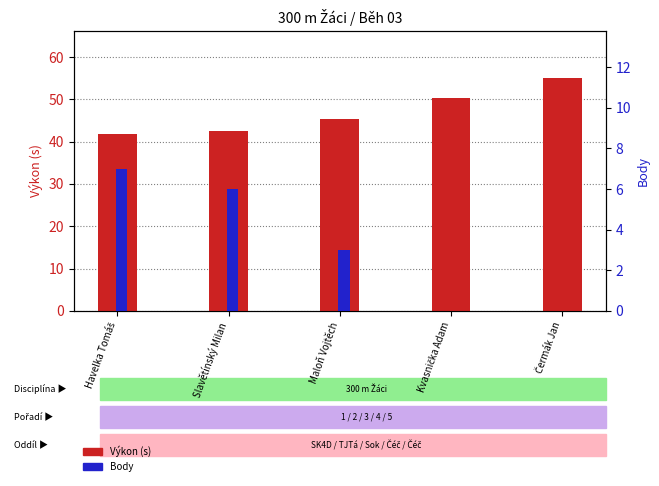

What is the difference between the highest and lowest values at Maloň Vojtěch?

42.3